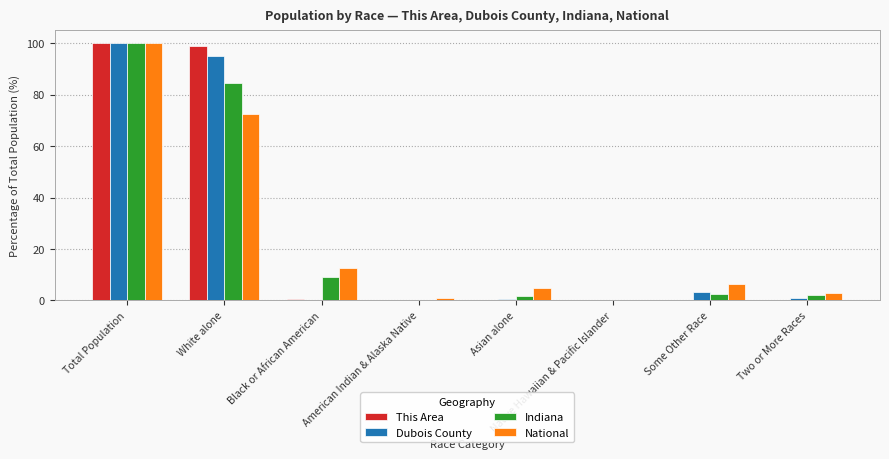

At which category is the sum across all series the highest?

Total Population